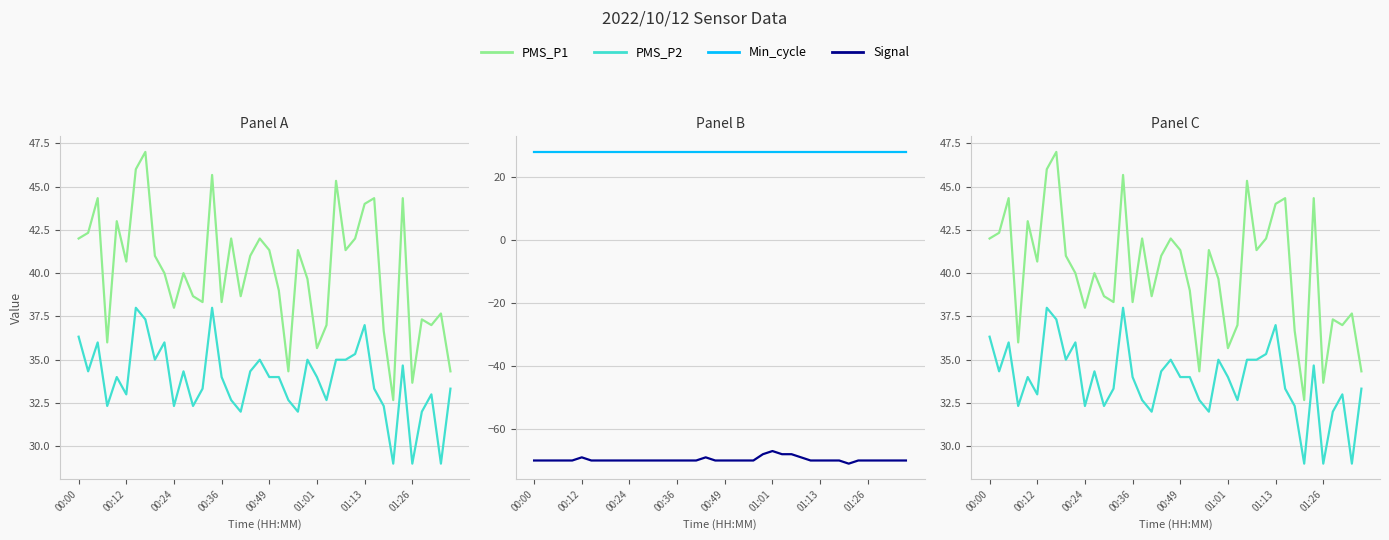

Rank the series by their maximum value, from highest to lowest.

PMS_P1, PMS_P2, Min_cycle, Signal